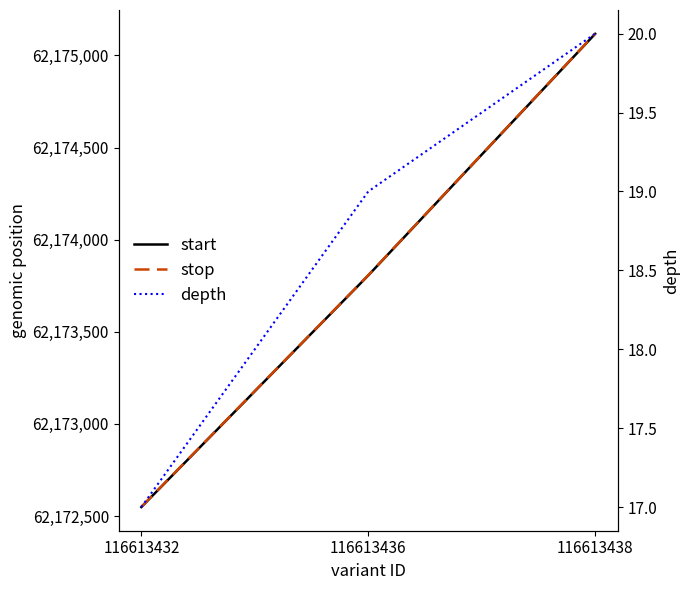

Reading right to left, extract all data points from this chart.

start: 62175117	62173806	62172549
stop: 62175118	62173807	62172550
depth: 20	19	17